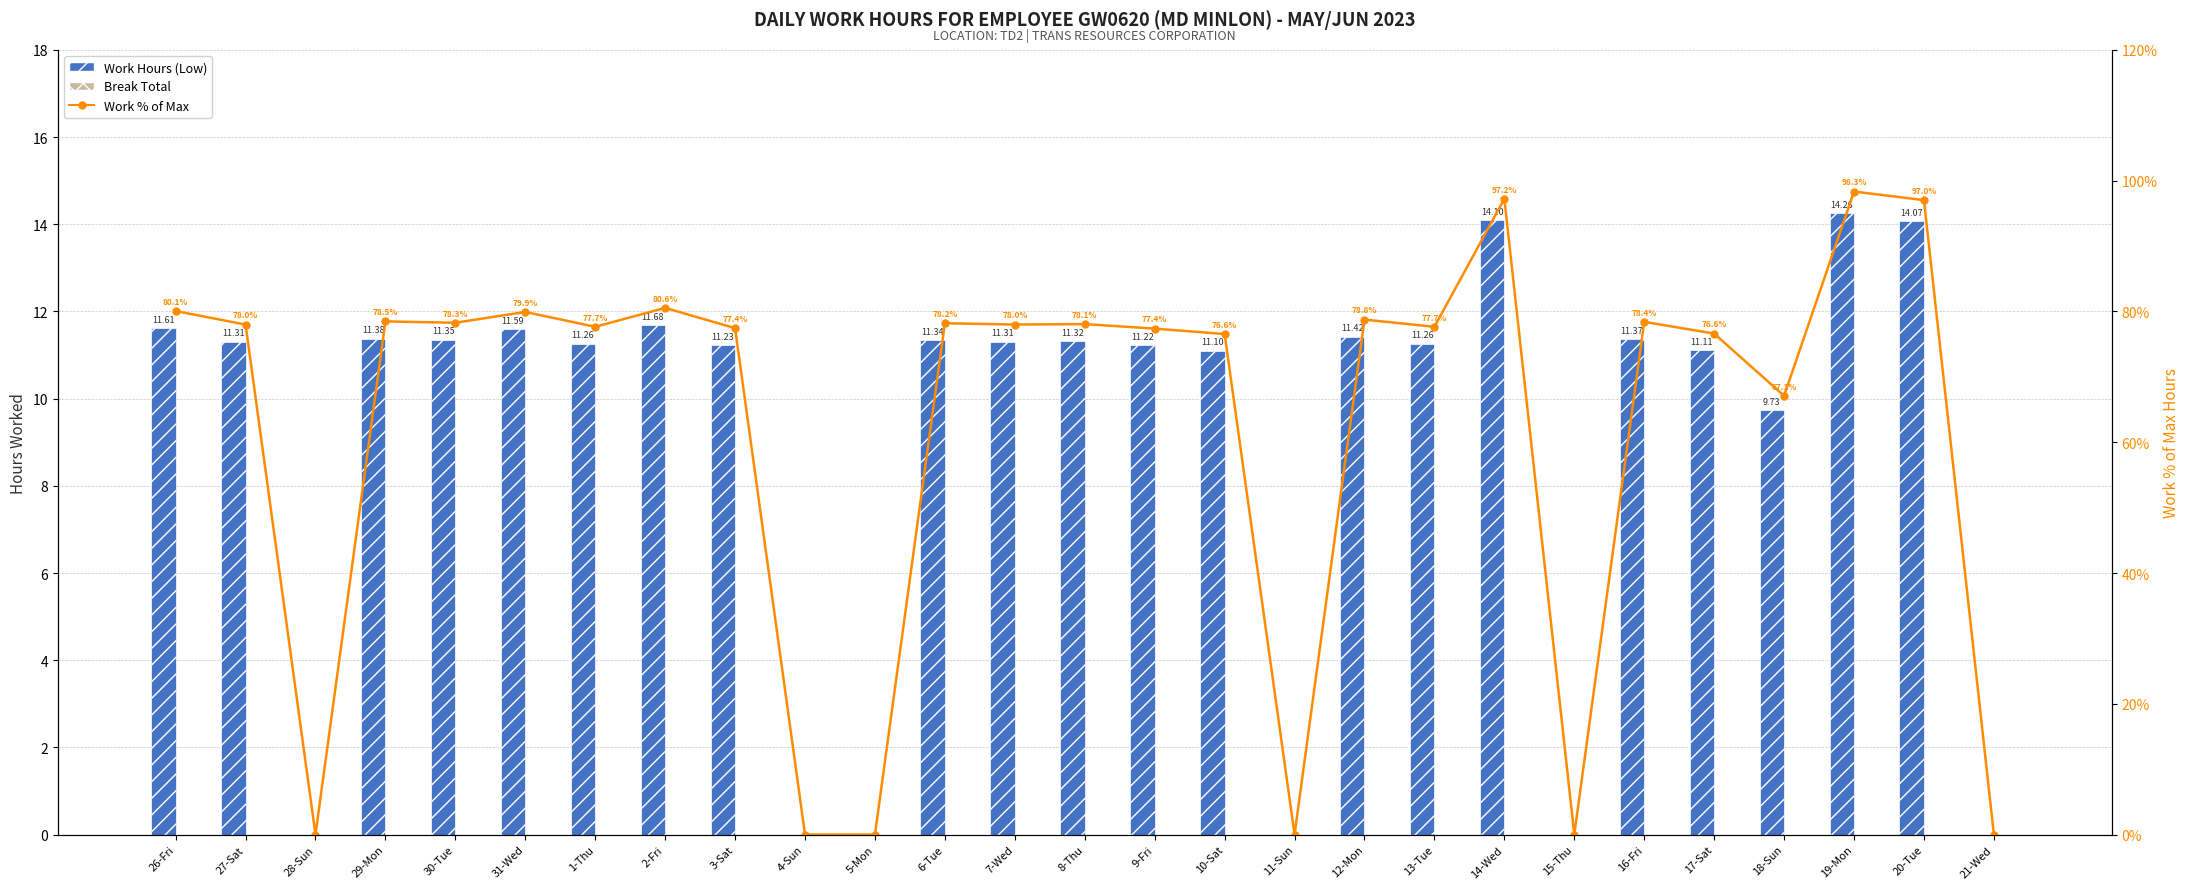

Is the value of Work % of Max at 3-Sat greater than the value of Work Hours (Low) at 15-Thu?

Yes